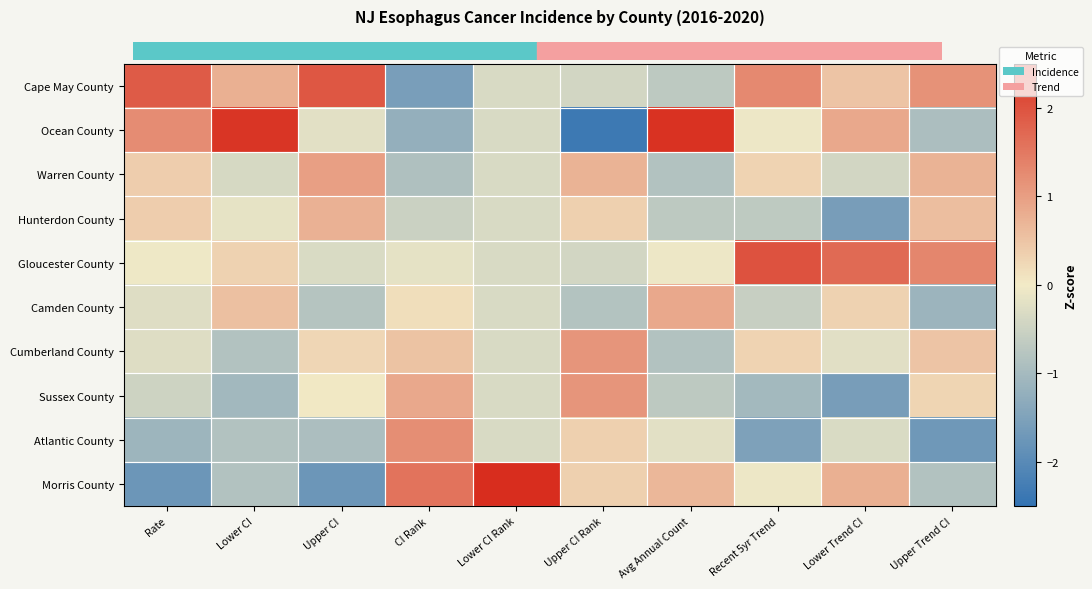

What is the spread (max minus min) of values at Lower Trend CI?

3.3